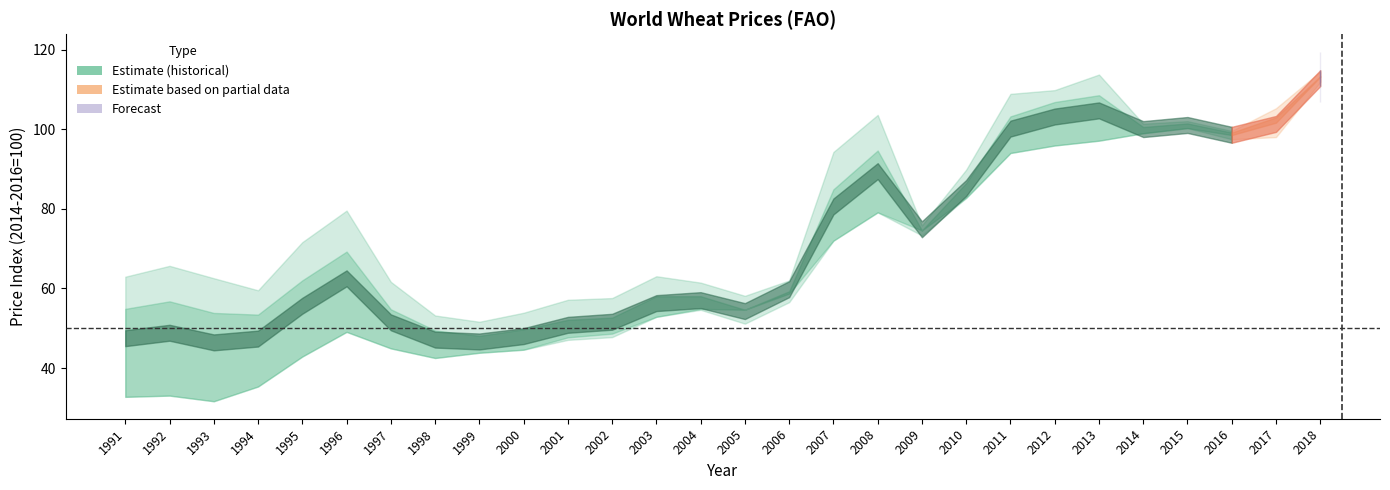

Rank the categories by Weighted by Export (2014-2016=100) value from lowest to highest.

1999, 1998, 2005, 2000, 2001, 2002, 1994, 2004, 1997, 2006, 1993, 1991, 2003, 1992, 1995, 2009, 1996, 2010, 2007, 2016, 2017, 2014, 2015, 2008, 2011, 2012, 2018, 2013